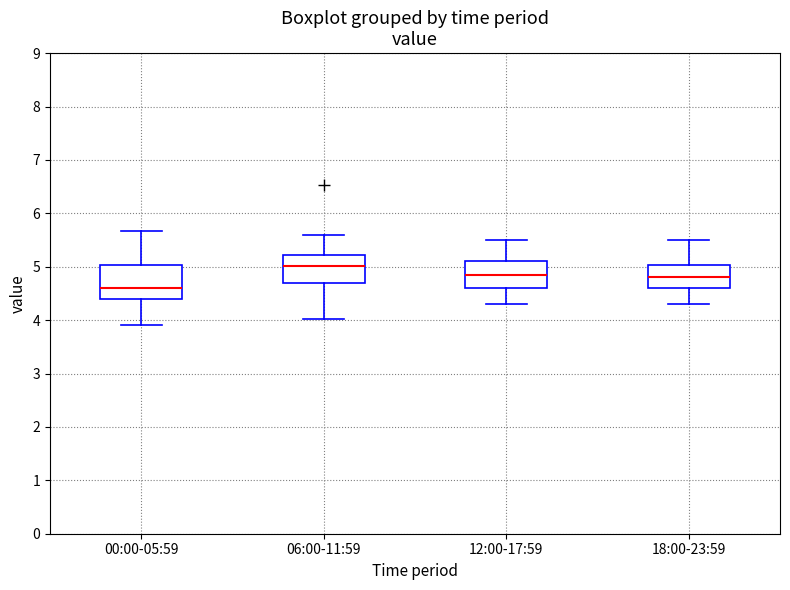

Reading left to right, transcribe this box plot: for each box, give where its median line is, the range the box spans, and where its two whiskers end, as read against the y-axis. The values are not printed on the chart, so give them approximately, as read against the axis.

00:00-05:59: median 4.6, box 4.4 to 5.0, whiskers 3.9 to 5.7
06:00-11:59: median 5.0, box 4.7 to 5.2, whiskers 4.0 to 5.6
12:00-17:59: median 4.9, box 4.6 to 5.1, whiskers 4.3 to 5.5
18:00-23:59: median 4.8, box 4.6 to 5.0, whiskers 4.3 to 5.5